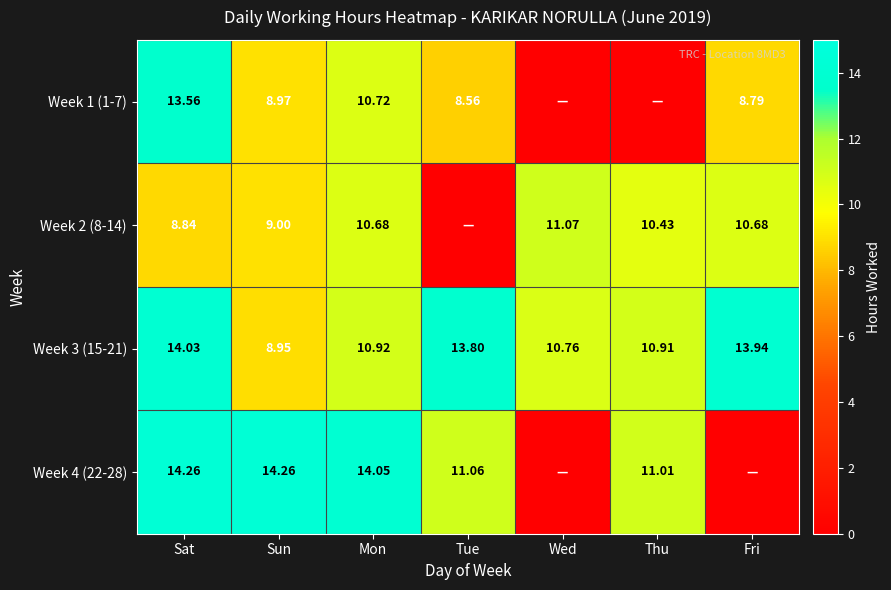

Is it true that Week 3 (15-21) equals 4.9 at Fri?

False